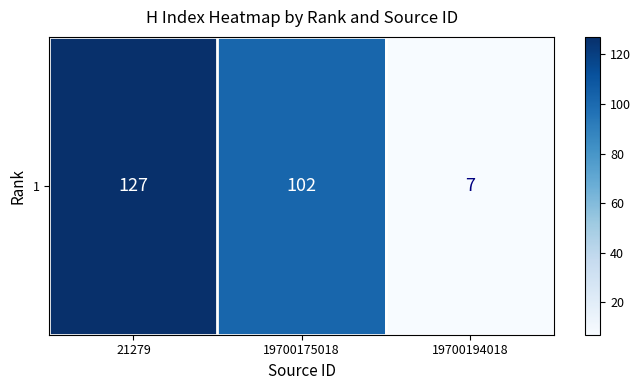

What is the difference between the maximum and minimum values?

120